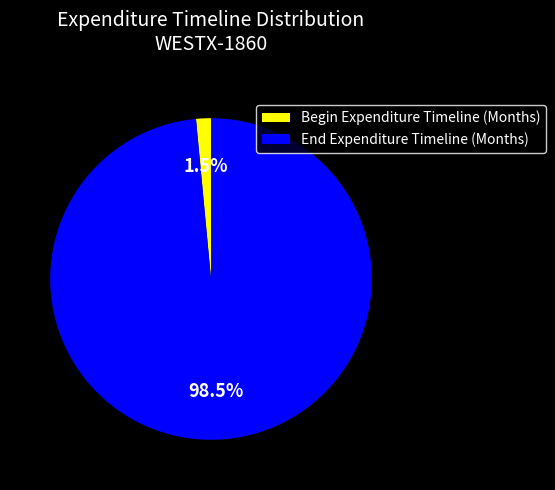

Is there a majority slice in this chart?

Yes